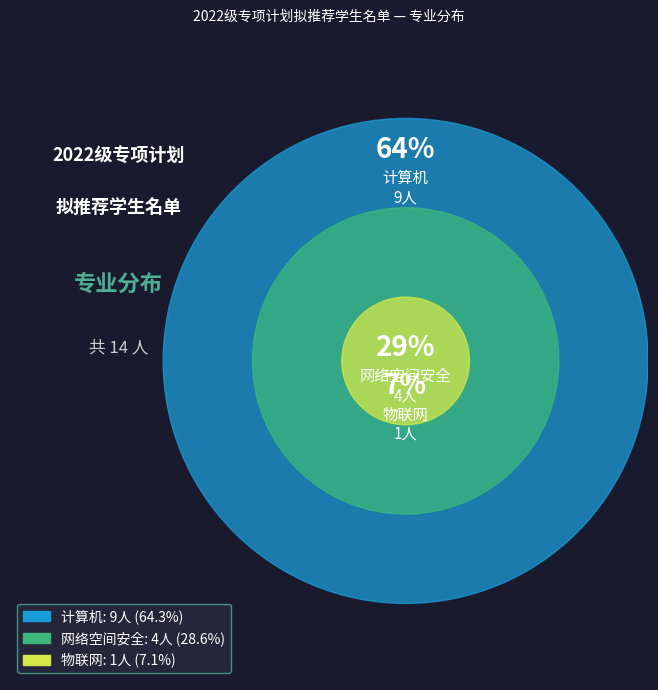

Which category accounts for the majority?

计算机